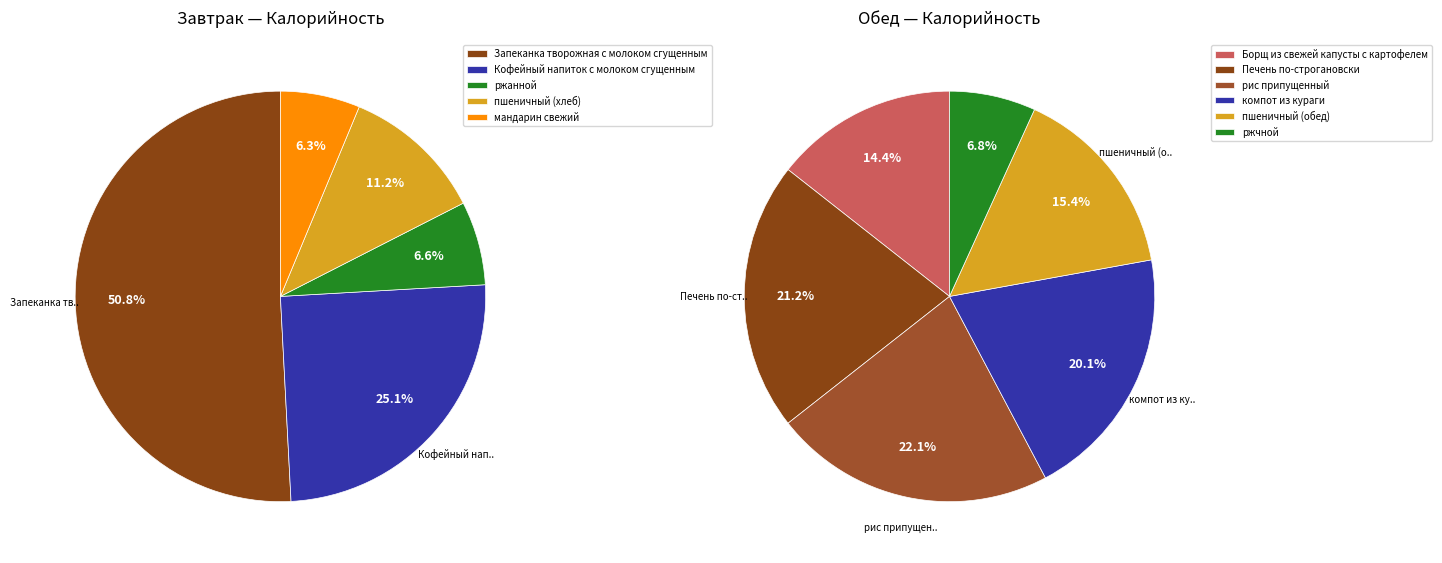

Which slice is the largest?

Запеканка творожная с молоком сгущенным